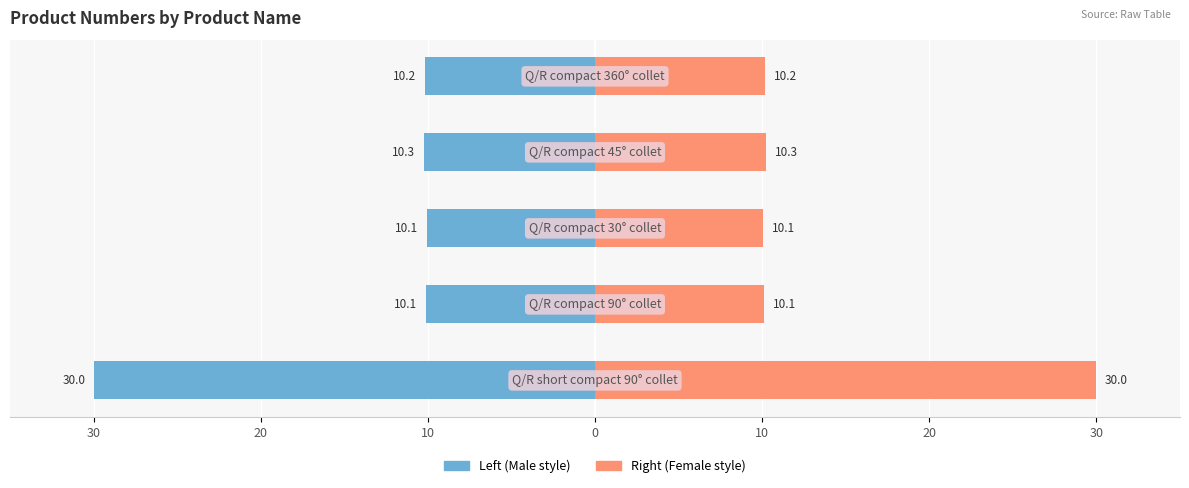

Are the bars grouped side by side (vs. stacked)?

Yes